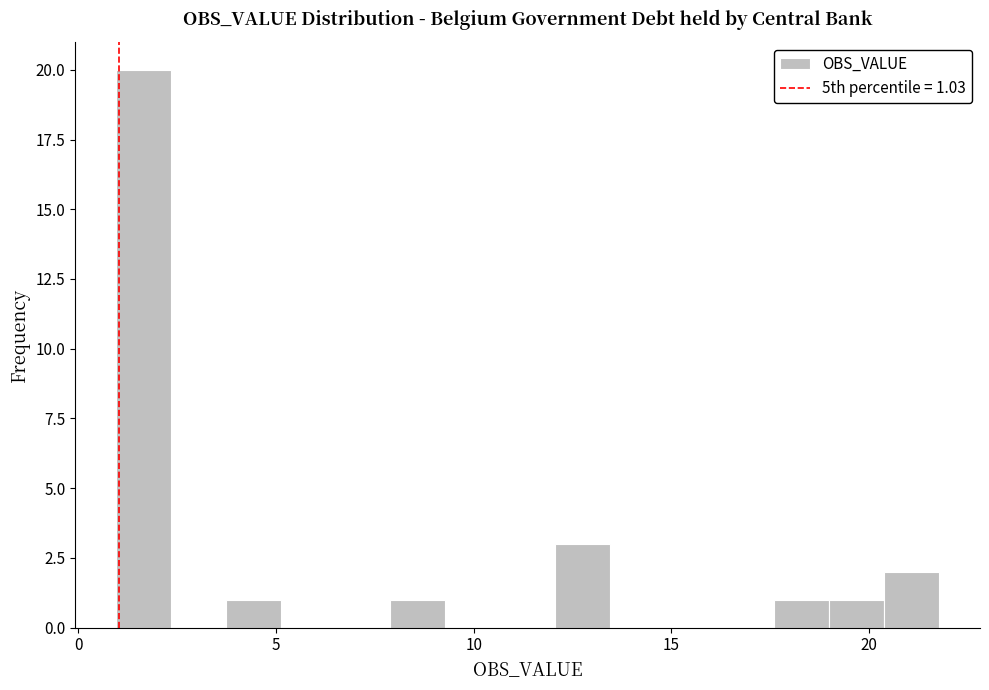

Around what value on the x-axis is the tallest bar? Give the approximate position of its centre, as read against the axis.

1.5